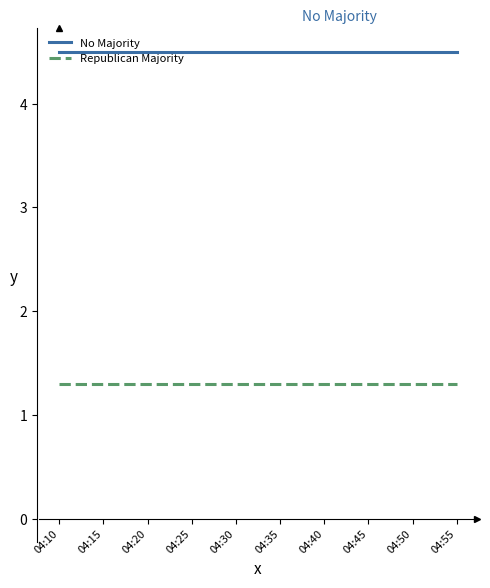

List the series in order of their overall mean, lowest first.

Republican Majority, No Majority